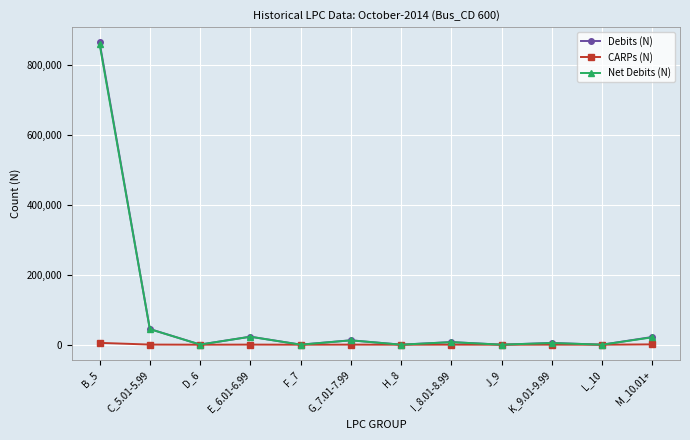

At which category does Net Debits (N) reach its first local valley?

D_6